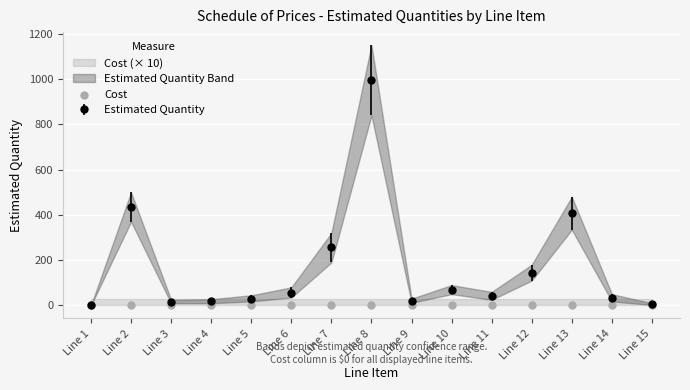

At which category does Estimated Quantity reach its first local peak?

Line 2